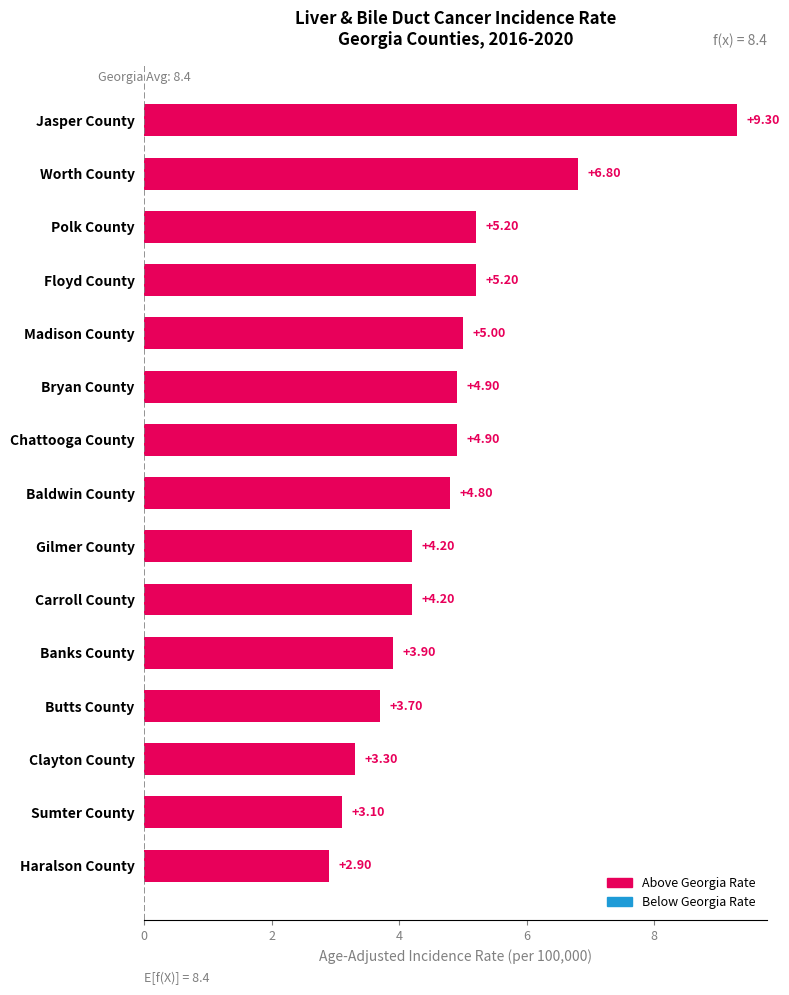

Approximately how many times larger is the value at Gilmer County compared to Clayton County?

1.3